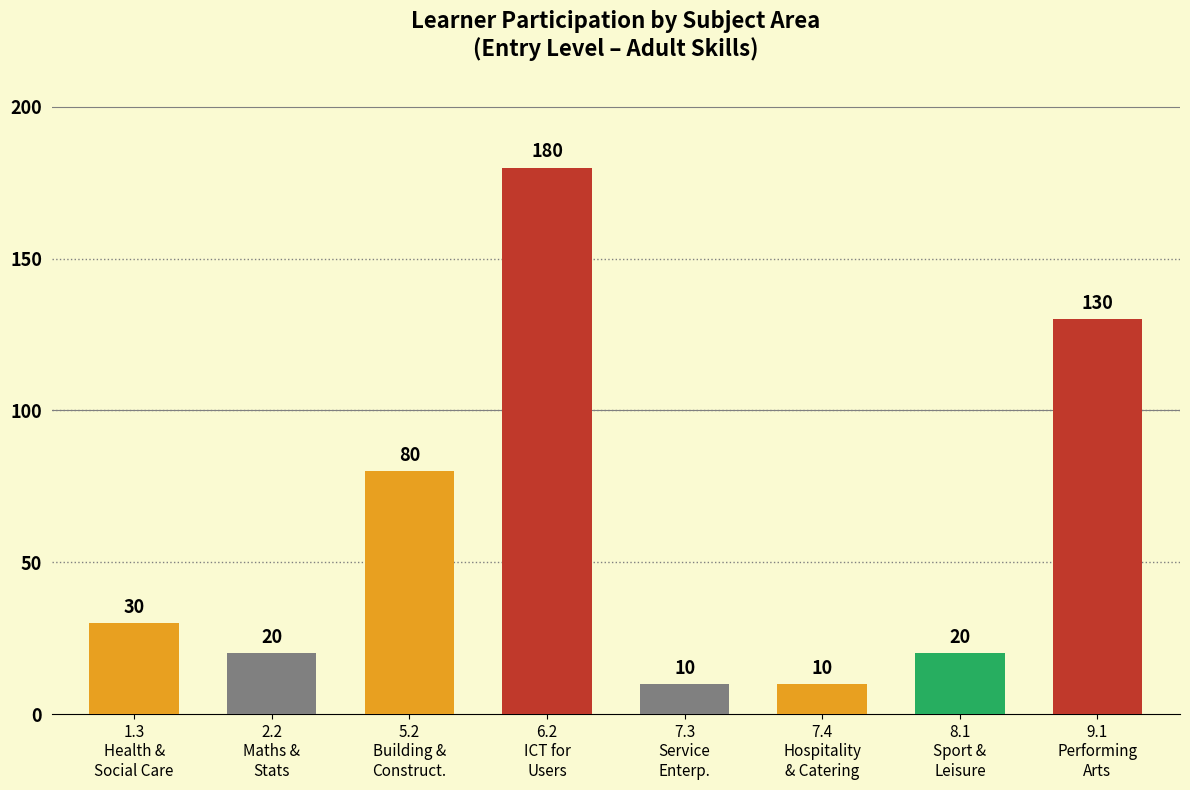

What is the minimum value shown in the chart?

10